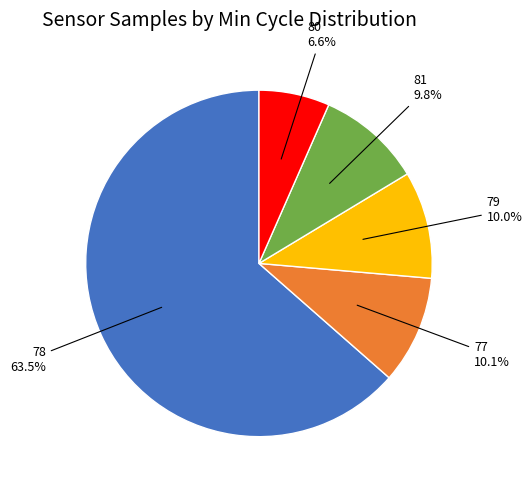

How many segments does this pie chart have?

5